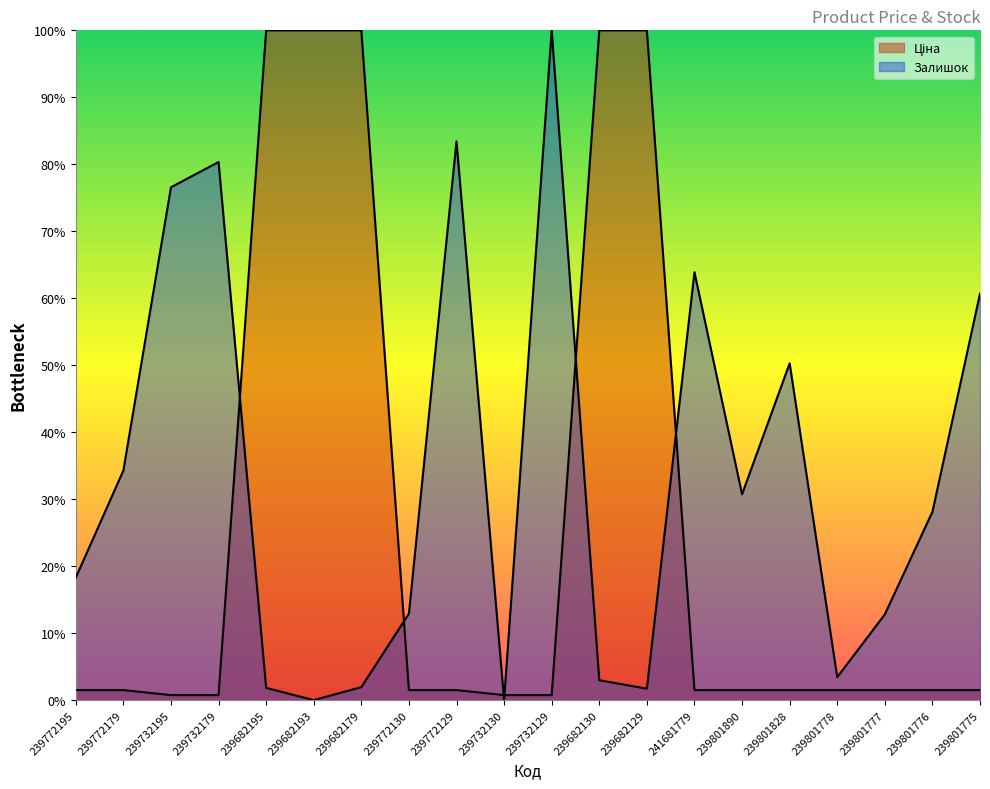

Where do Ціна and Залишок first cross each other?

239732179 and 239682195